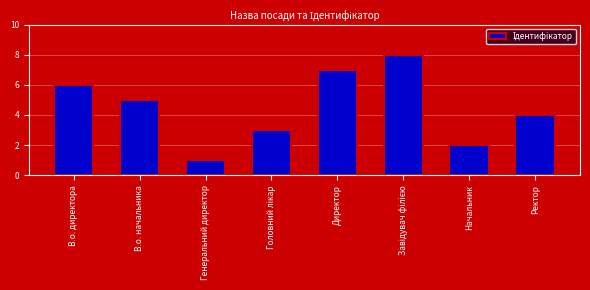

The value at В.о. директора is 10. True or false?

False